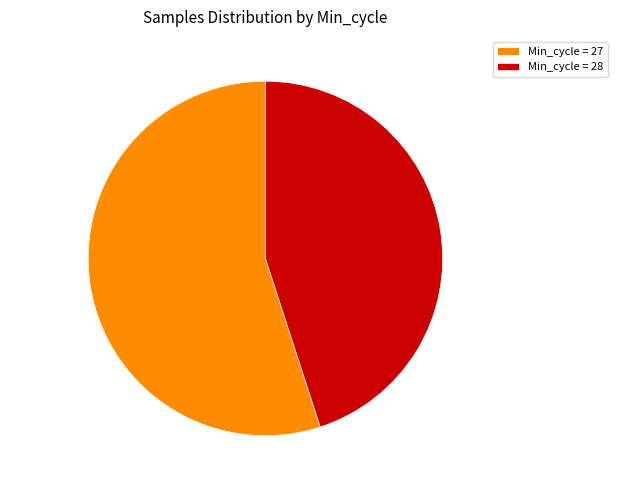

How many segments does this pie chart have?

2